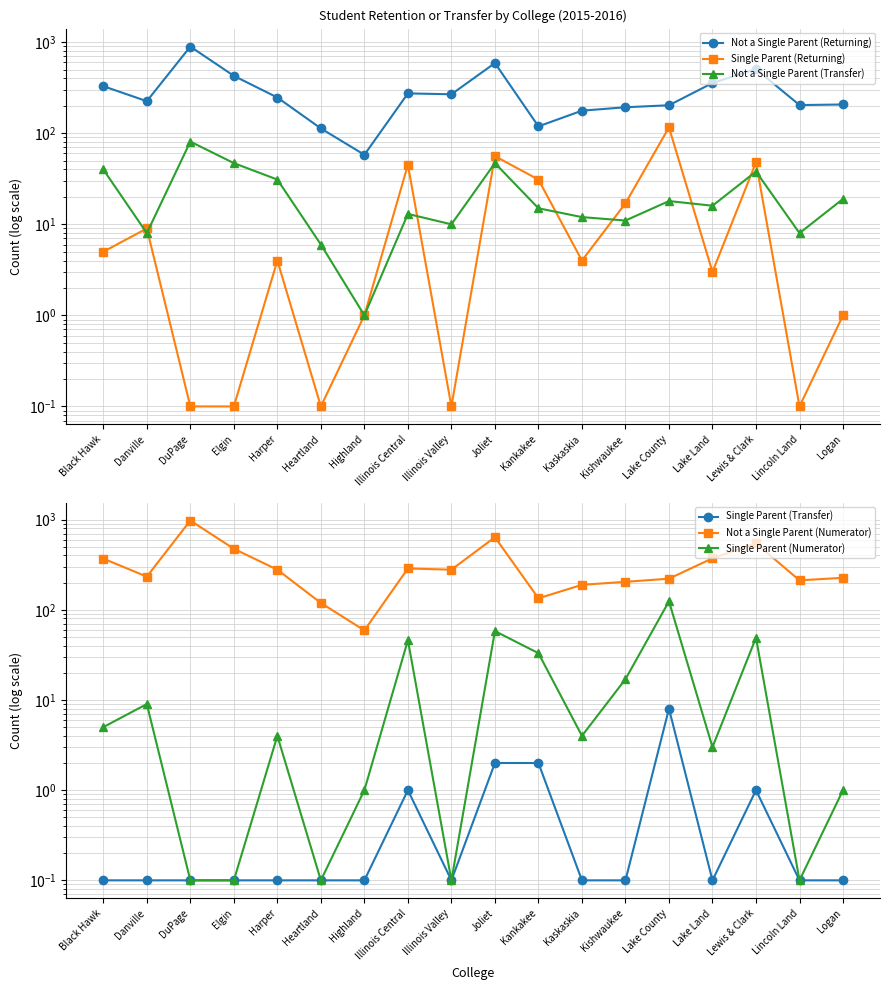

What position from the left is Black Hawk?

1